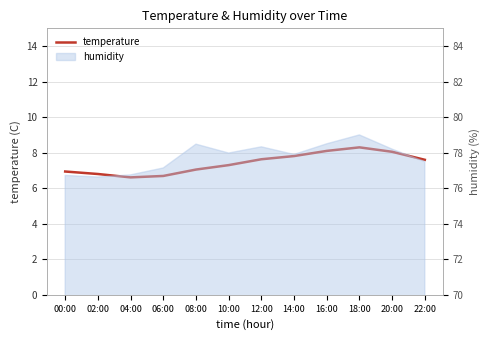

Read the value at 14:00.

7.8